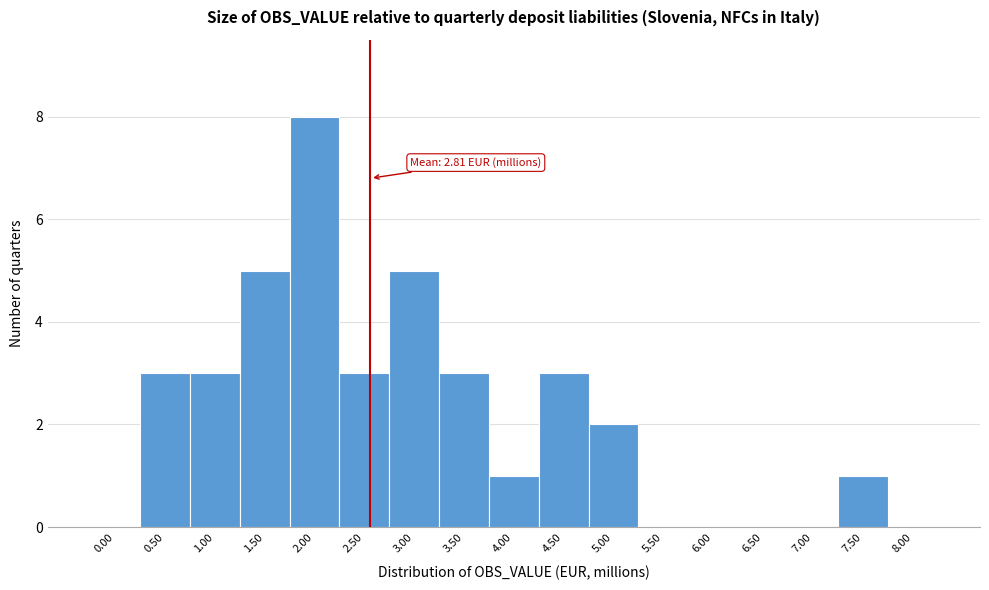

Reading right to left, list all the values displayed in this chart.

8.00=0	7.50=1	7.00=0	6.50=0	6.00=0	5.50=0	5.00=2	4.50=3	4.00=1	3.50=3	3.00=5	2.50=3	2.00=8	1.50=5	1.00=3	0.50=3	0.00=0